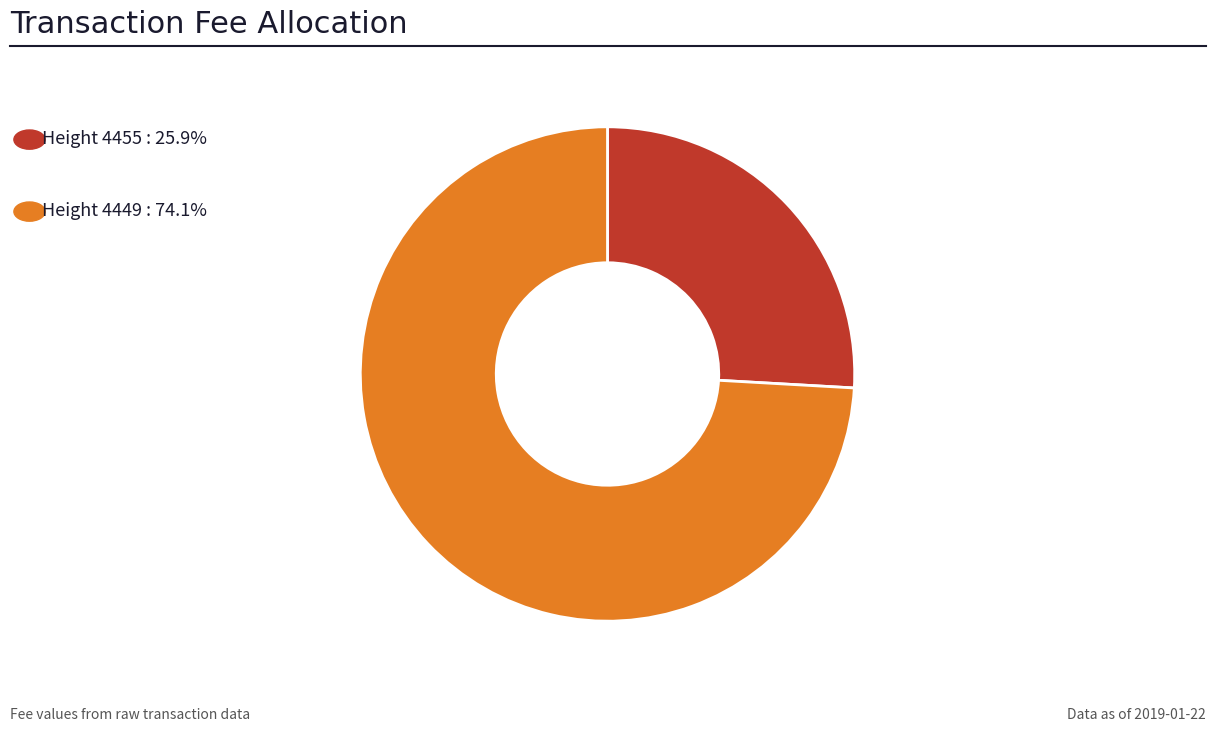

Is there a majority slice in this chart?

Yes